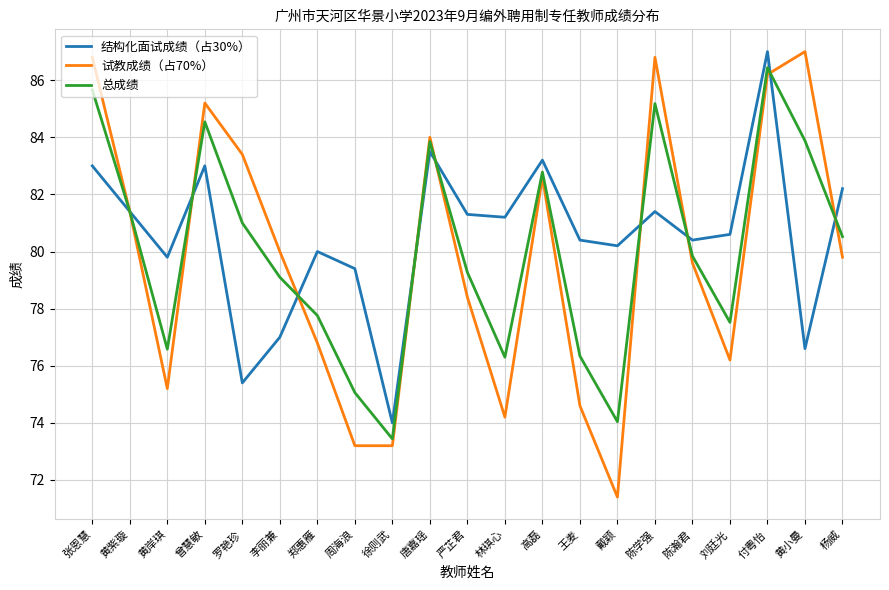

The value of 总成绩 at 刘廷光 is 112.9. True or false?

False